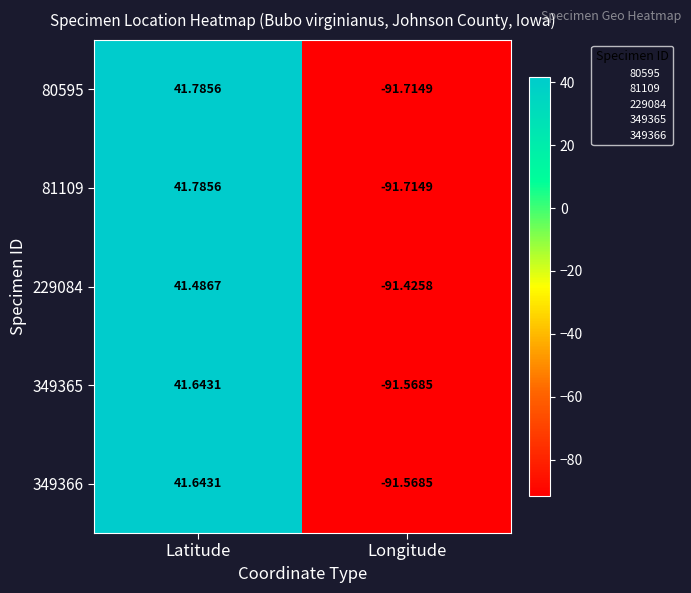

Where is 81109 nearest to the value -24?

Latitude